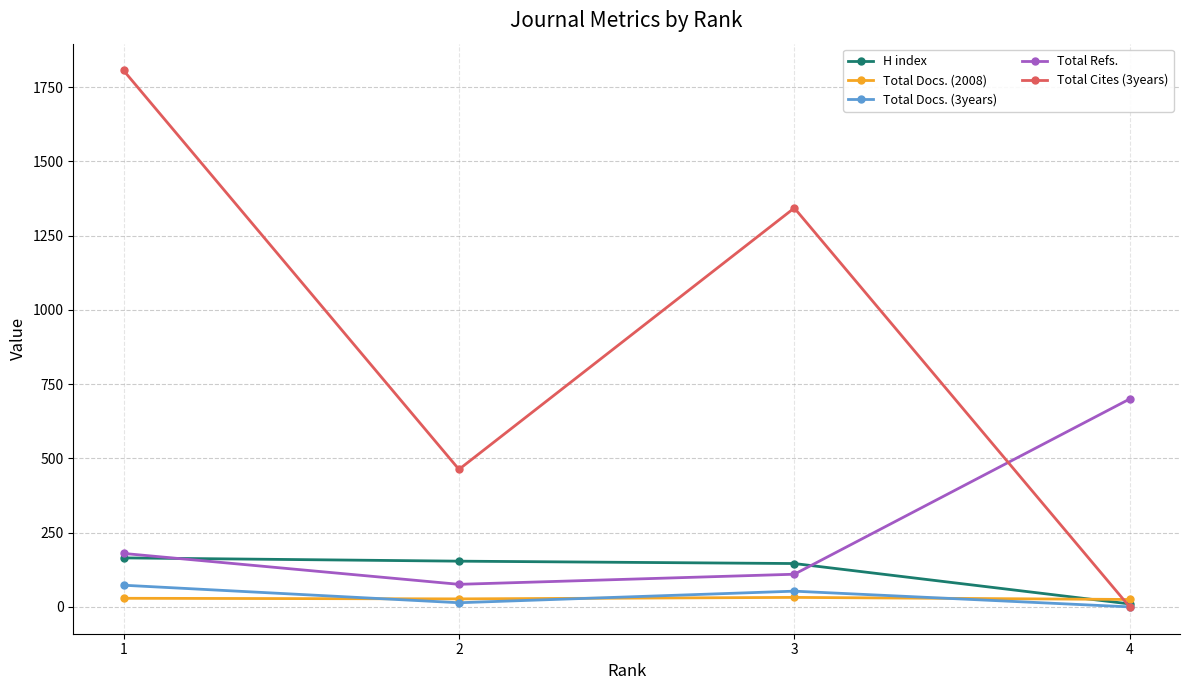

True or false: Total Cites (3years) has more than 2 points higher than both neighbors.

False